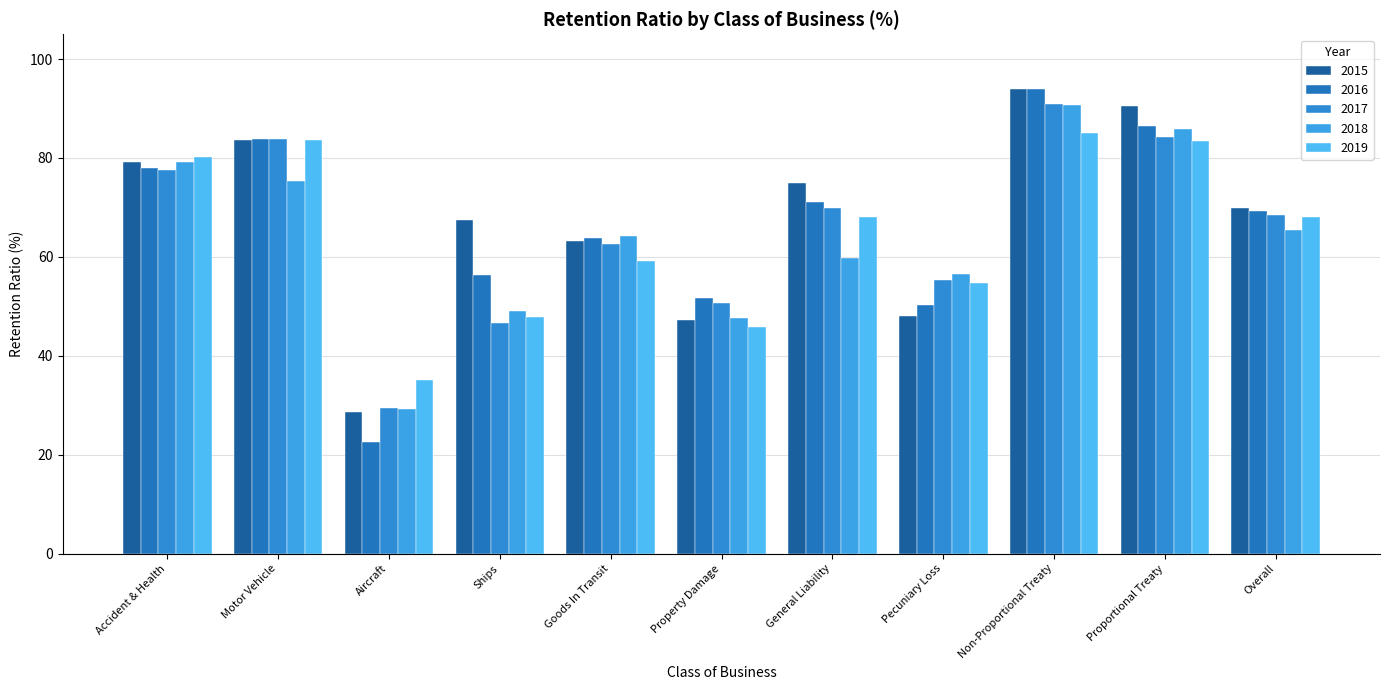

Reading left to right, list all the values displayed in this chart.

2015: 79.1	83.6	28.7	67.4	63.3	47.3	75.0	48.1	94.0	90.4	69.8
2016: 77.9	83.9	22.5	56.4	63.9	51.7	71.1	50.3	93.9	86.5	69.2
2017: 77.6	83.9	29.5	46.7	62.5	50.6	69.8	55.3	90.9	84.3	68.5
2018: 79.2	75.4	29.3	49.0	64.2	47.6	59.8	56.5	90.7	85.8	65.4
2019: 80.2	83.7	35.1	47.8	59.2	45.9	68.0	54.8	85.0	83.5	68.0